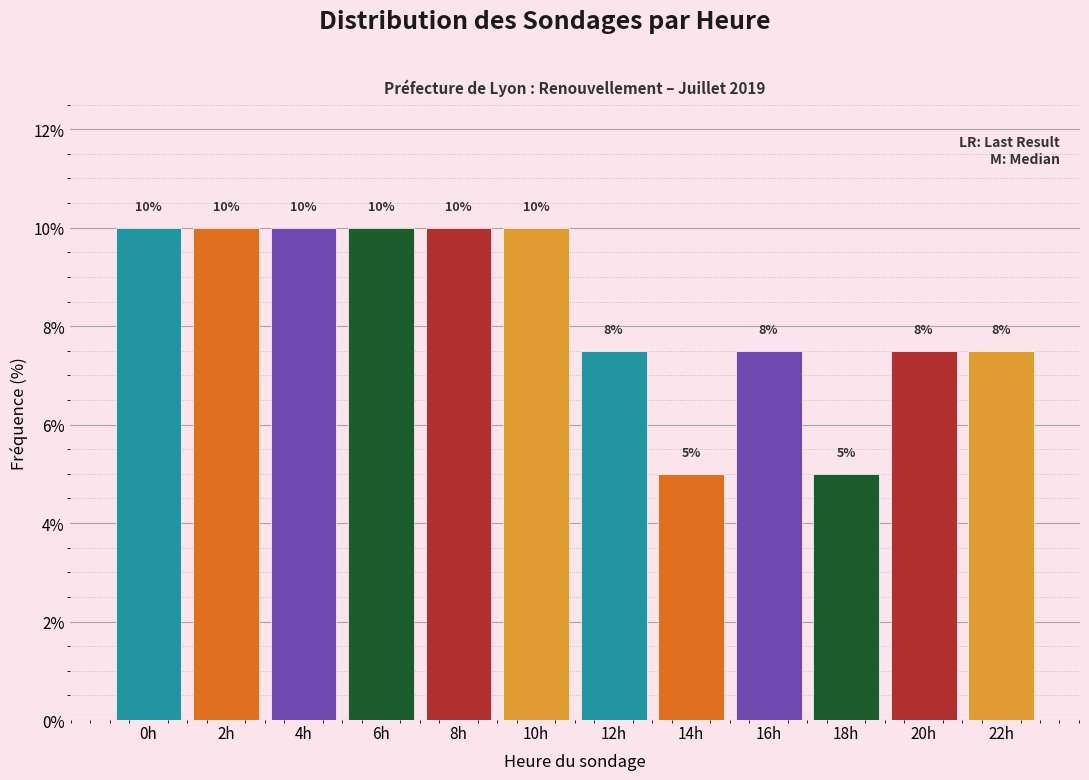

What is the change in value from 2h to 18h?

-5.0